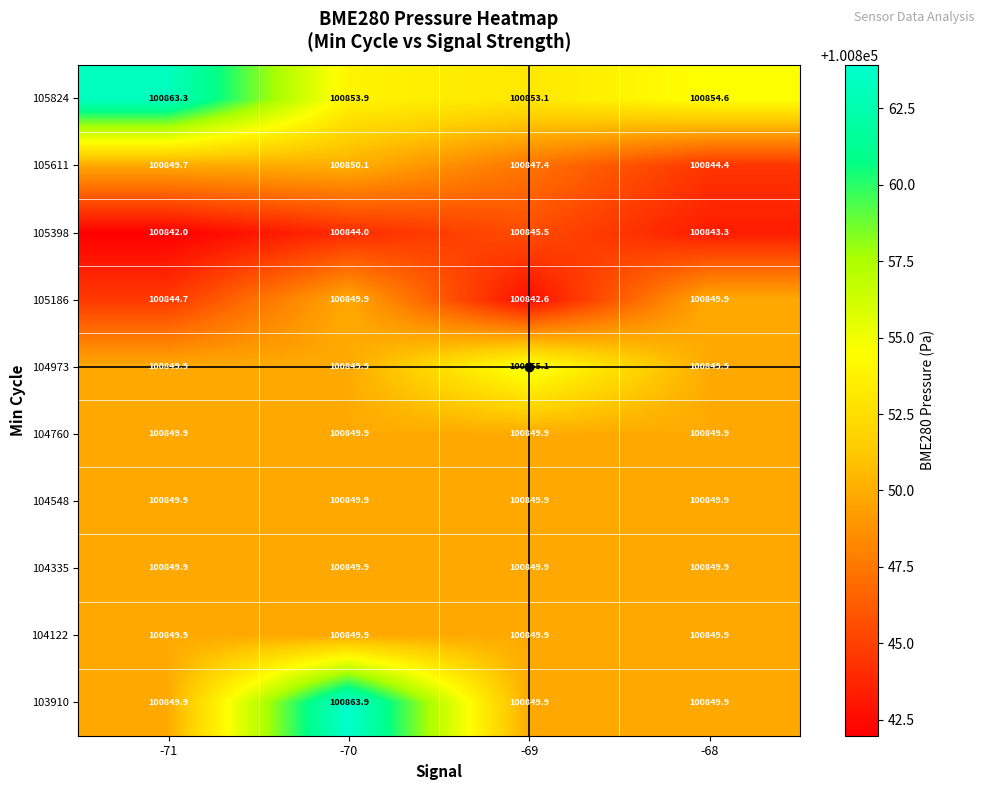

True or false: 103910 has a value of 100849.9 at -71.

True